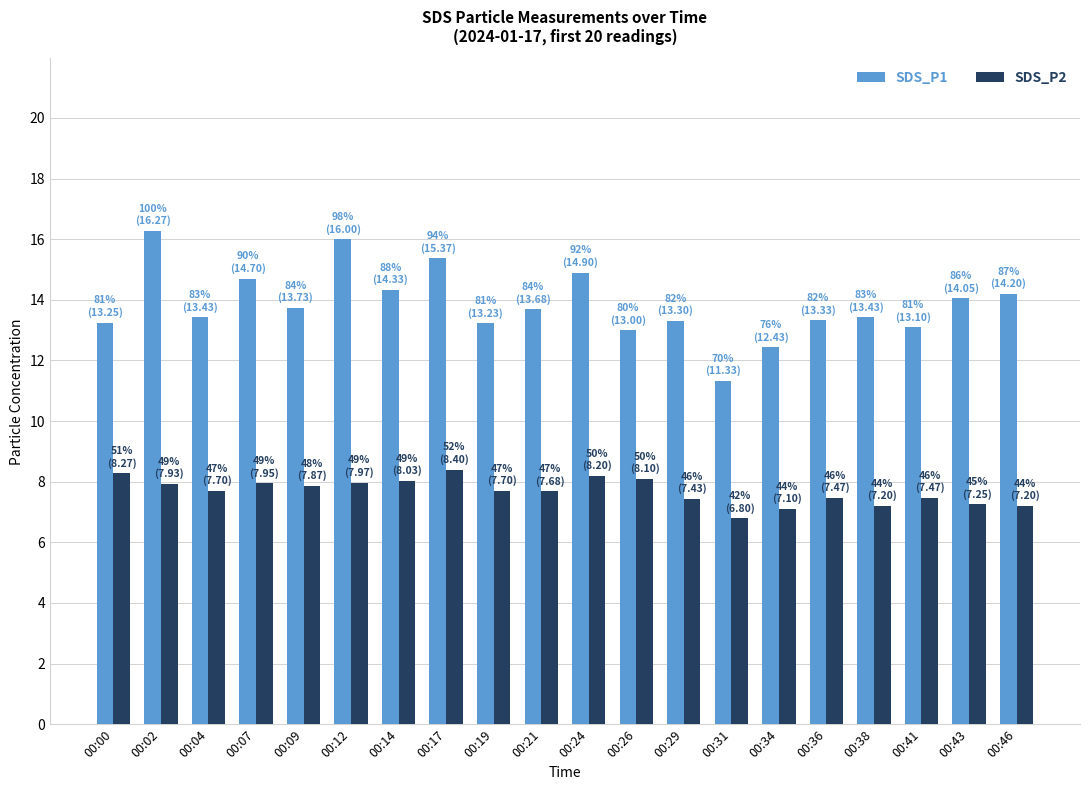

Which series has the largest range (max minus min)?

SDS_P1